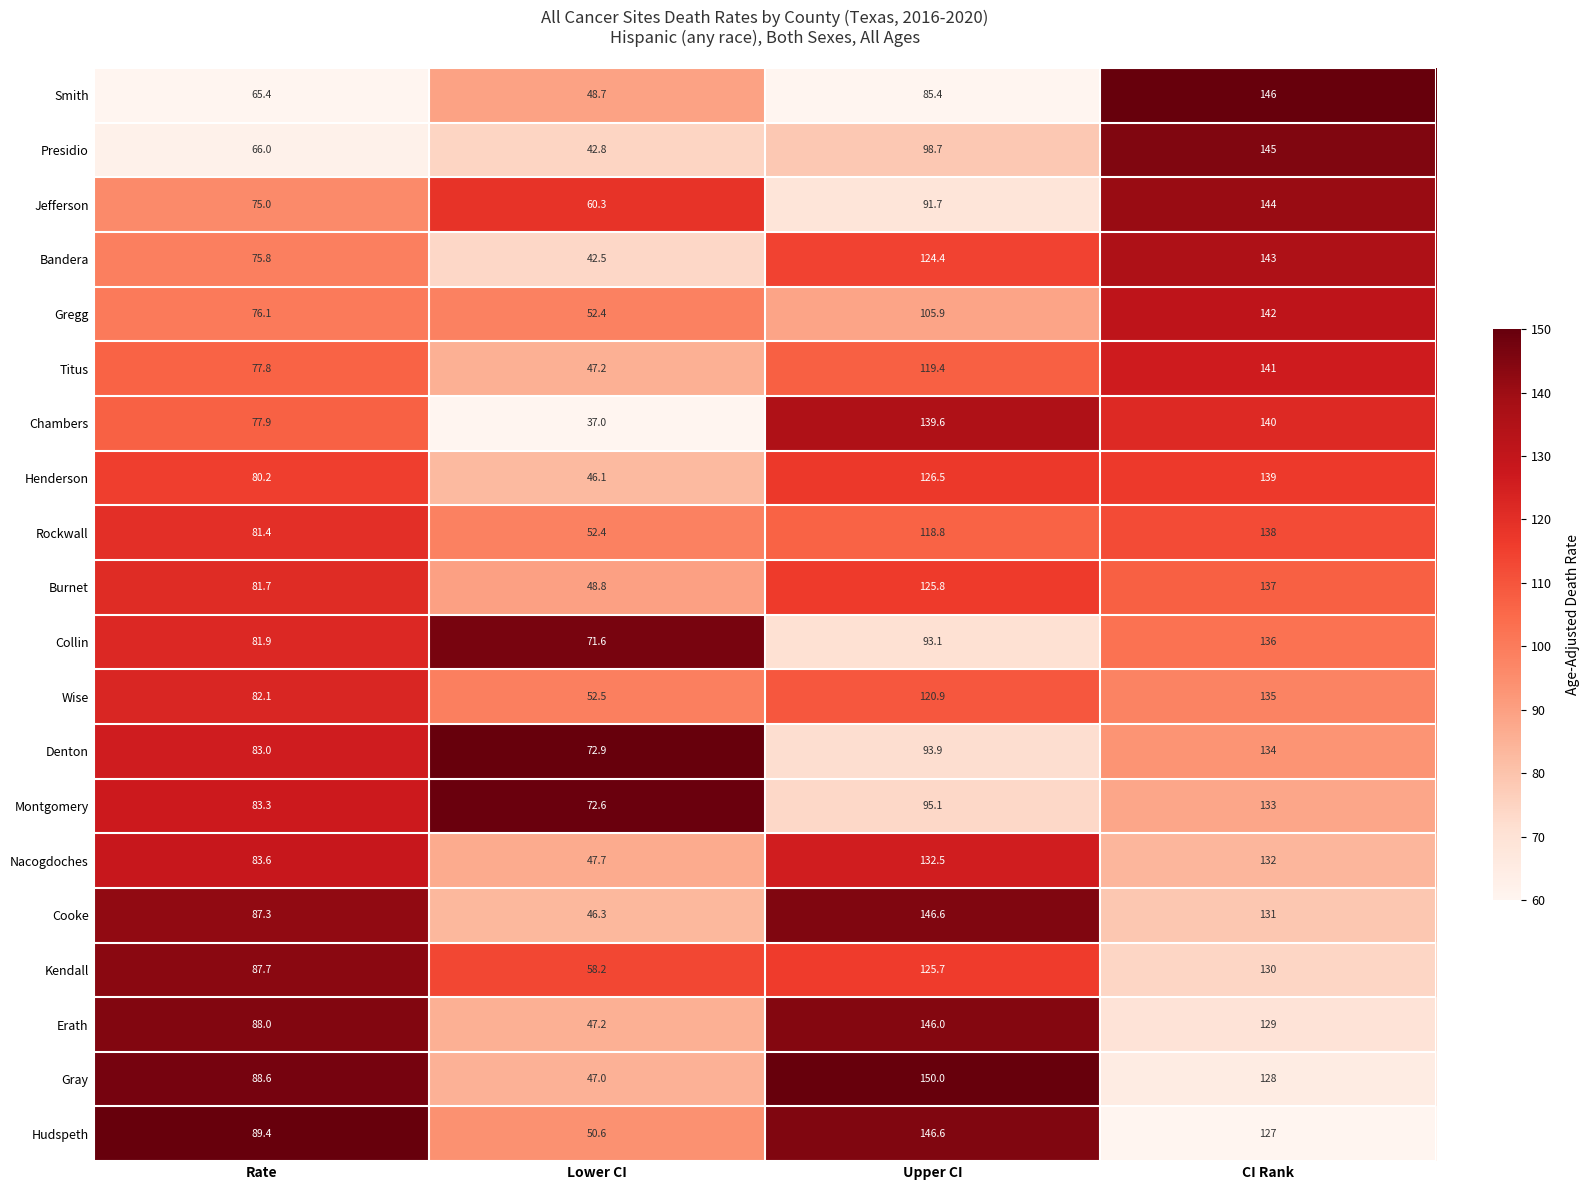

What is the minimum value shown in the chart?

37.0